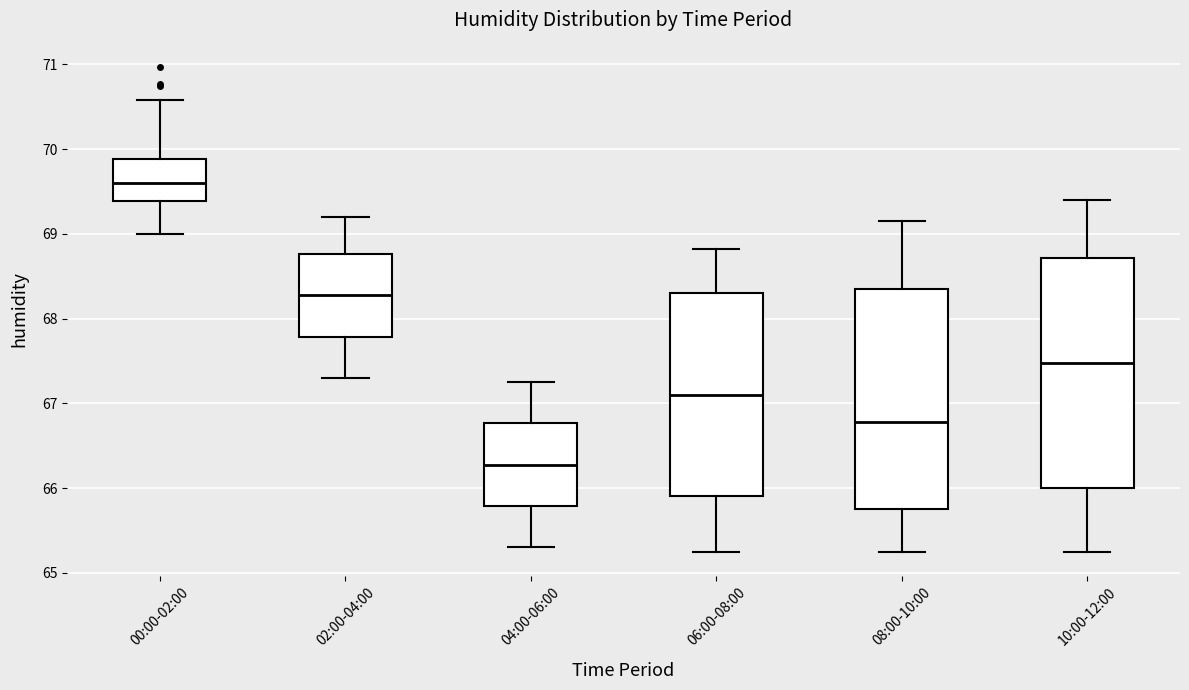

Reading left to right, read every box against the y-axis: the position of its median line, the range the box covers, and the ends of its whiskers. The values are not printed on the chart, so give them approximately, as read against the axis.

00:00-02:00: median 69.6, box 69.4 to 69.9, whiskers 69.0 to 70.6
02:00-04:00: median 68.3, box 67.8 to 68.8, whiskers 67.3 to 69.2
04:00-06:00: median 66.3, box 65.8 to 66.8, whiskers 65.3 to 67.3
06:00-08:00: median 67.1, box 65.9 to 68.3, whiskers 65.3 to 68.8
08:00-10:00: median 66.8, box 65.8 to 68.4, whiskers 65.3 to 69.2
10:00-12:00: median 67.5, box 66.0 to 68.7, whiskers 65.3 to 69.4